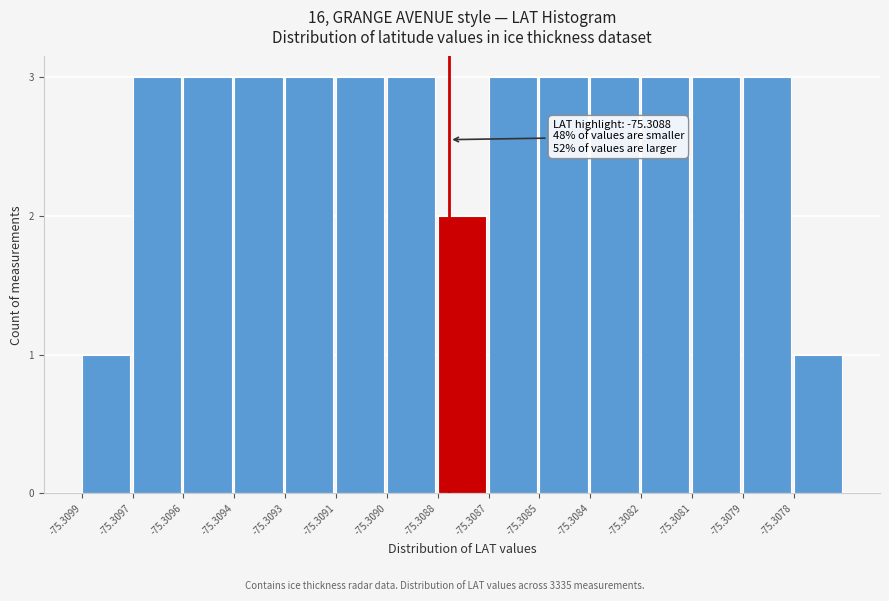

Reading left to right, extract all data points from this chart.

1	3	3	3	3	3	3	2	3	3	3	3	3	3	1